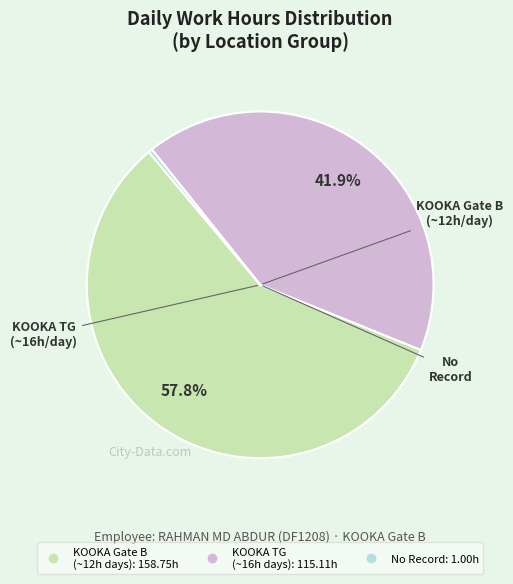

Is there any slice that represents more than half of the pie?

Yes